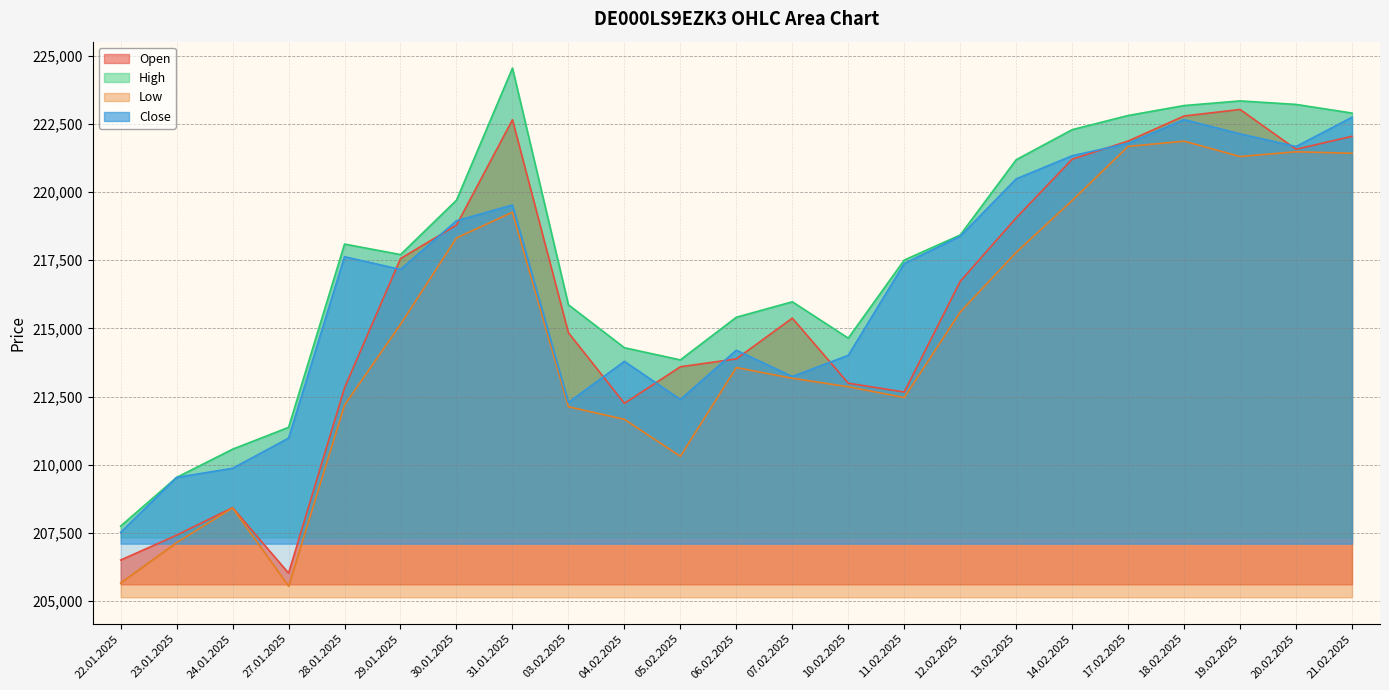

What value does the Close series have at 12.02.2025, to the nearest 10?

218380